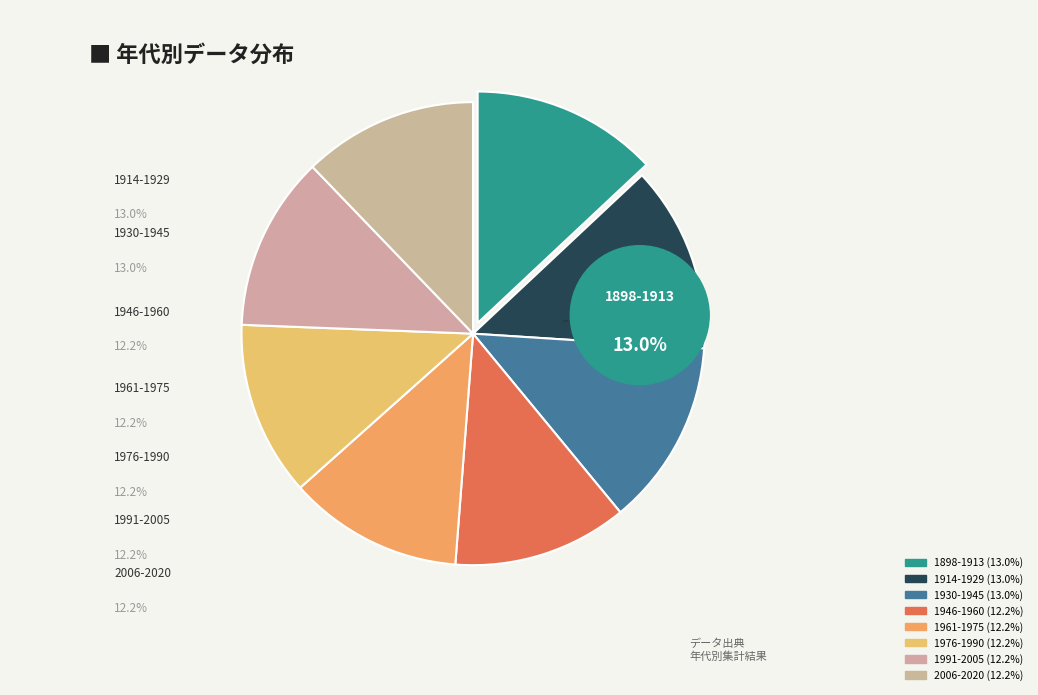

What is the change in value from 1914-1929 to 1991-2005?

-1